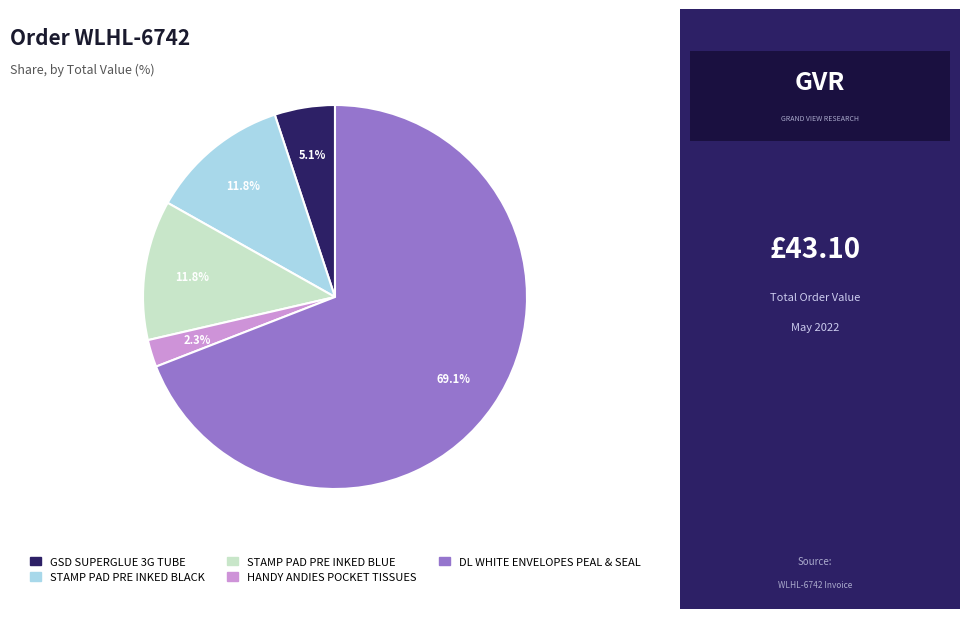

How many segments does this pie chart have?

5